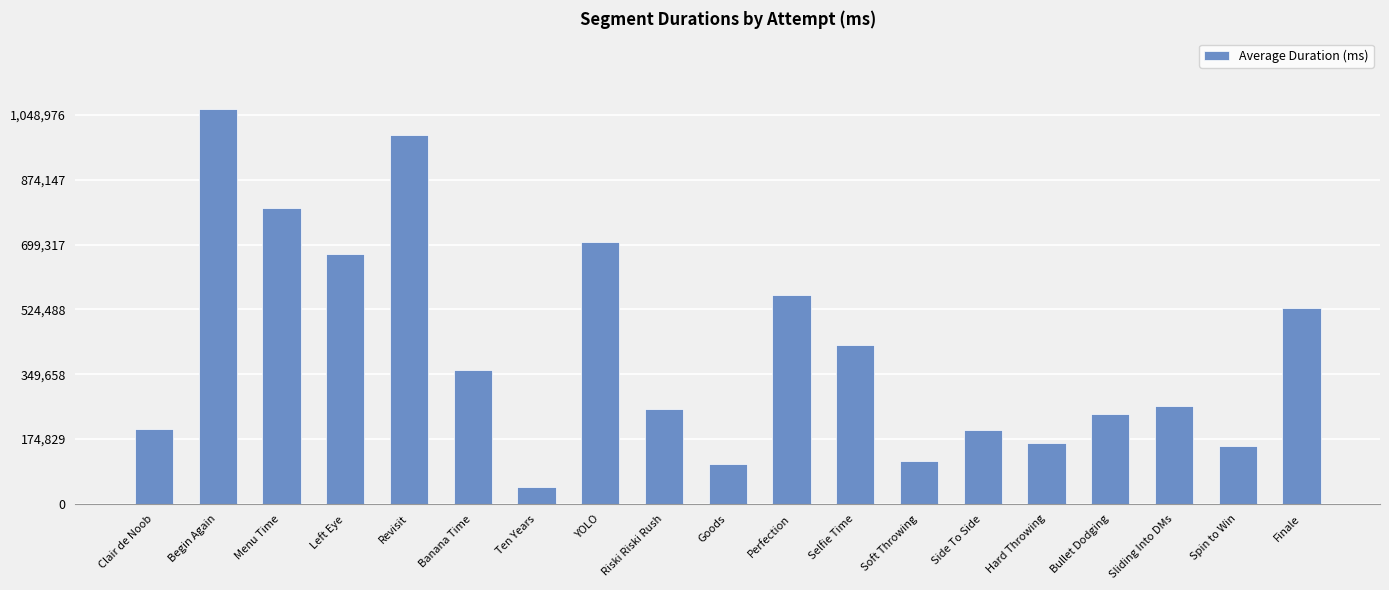

What is the difference between the maximum and second lowest values?

956617.0